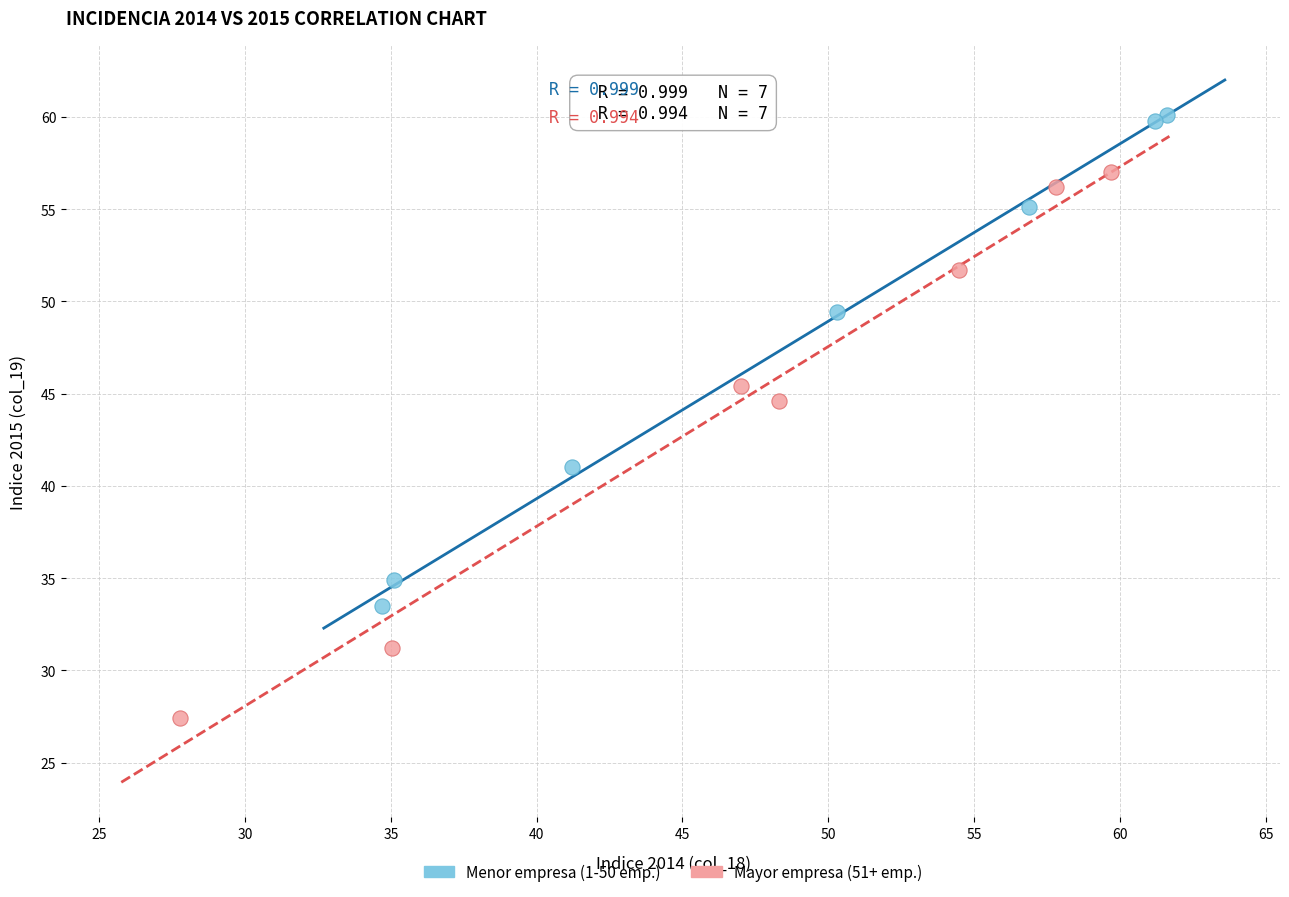

Which series has the largest Y range (max minus min)?

Mayor empresa (51+ emp.)